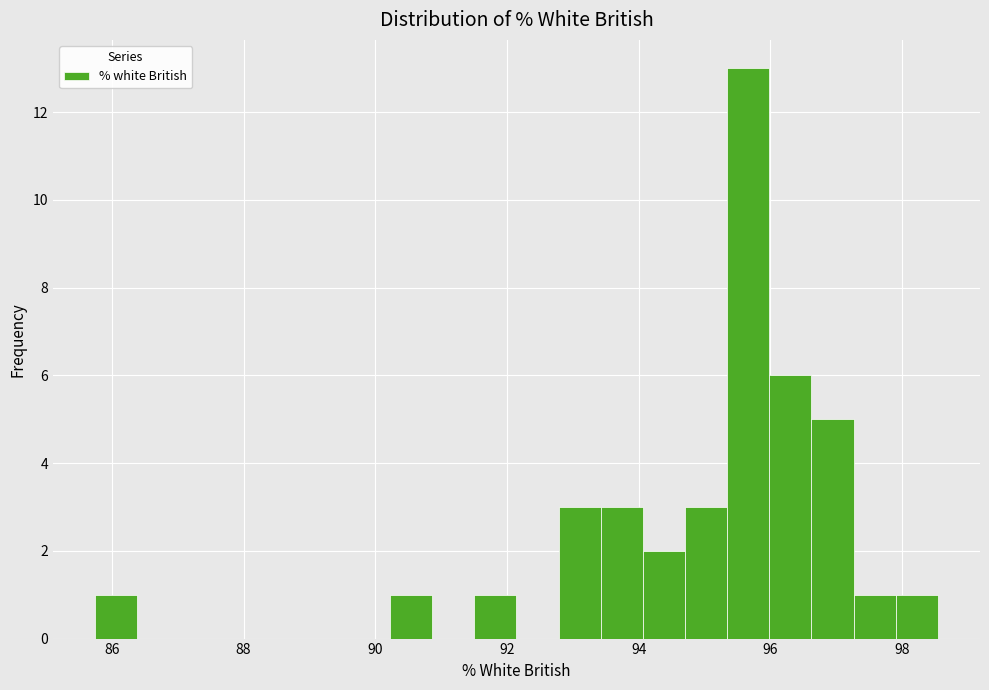

Around what value on the x-axis is the tallest bar? Give the approximate position of its centre, as read against the axis.

95.6